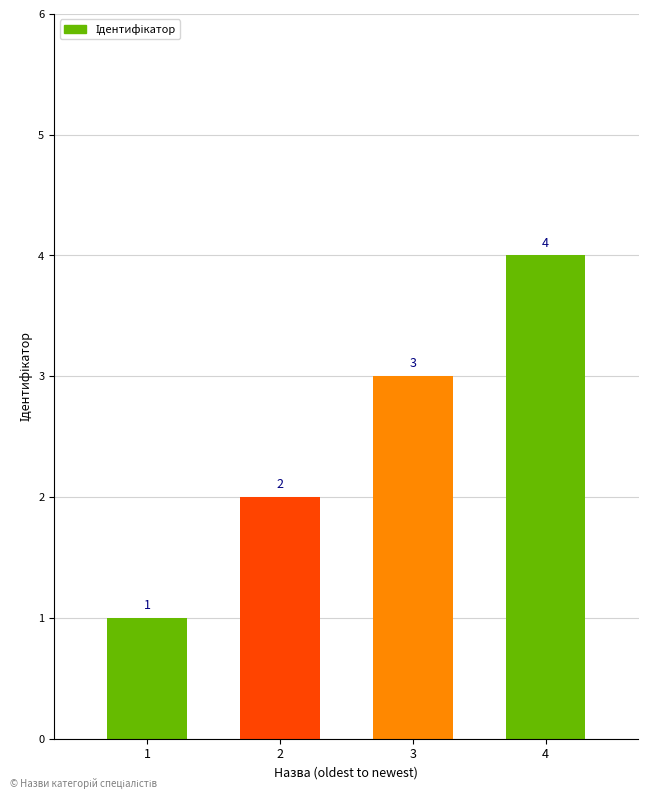

What is the difference between the maximum and minimum values?

3